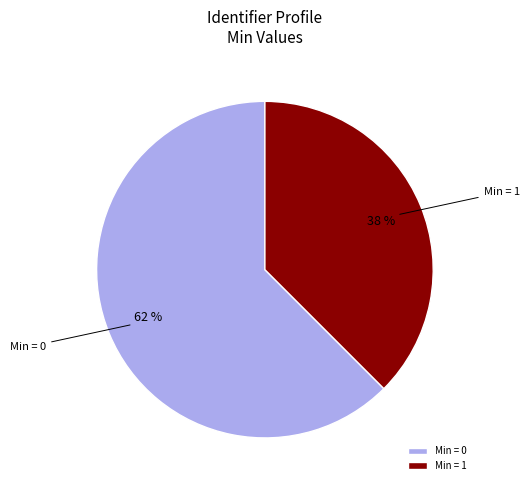

Combined, do Min = 1 and Min = 0 account for over 50%?

Yes